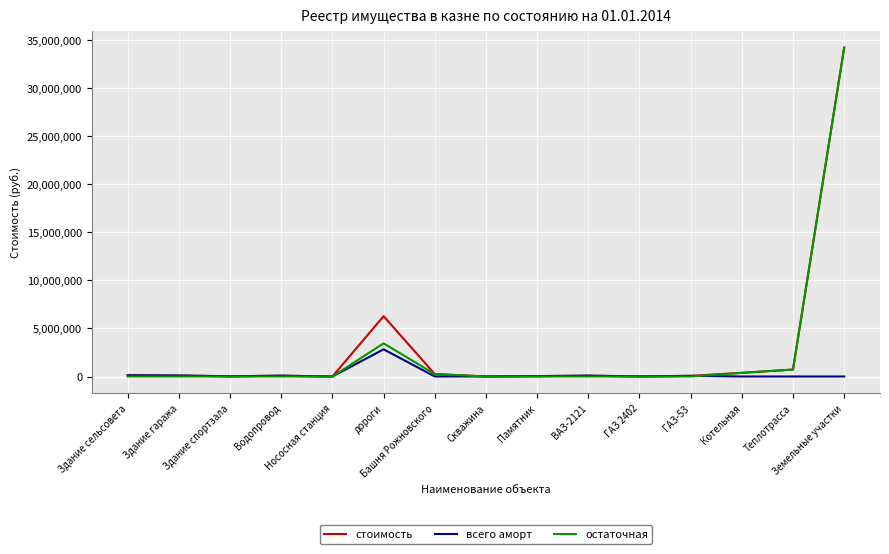

Which series has the widest spread of values?

остаточная